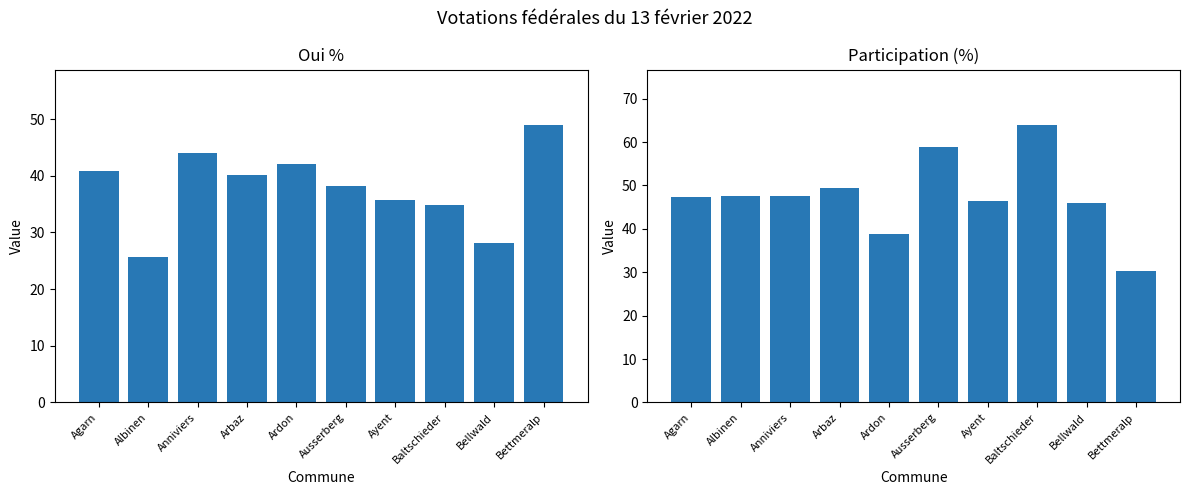

What is the label of the 5th bar from the right?

Ausserberg